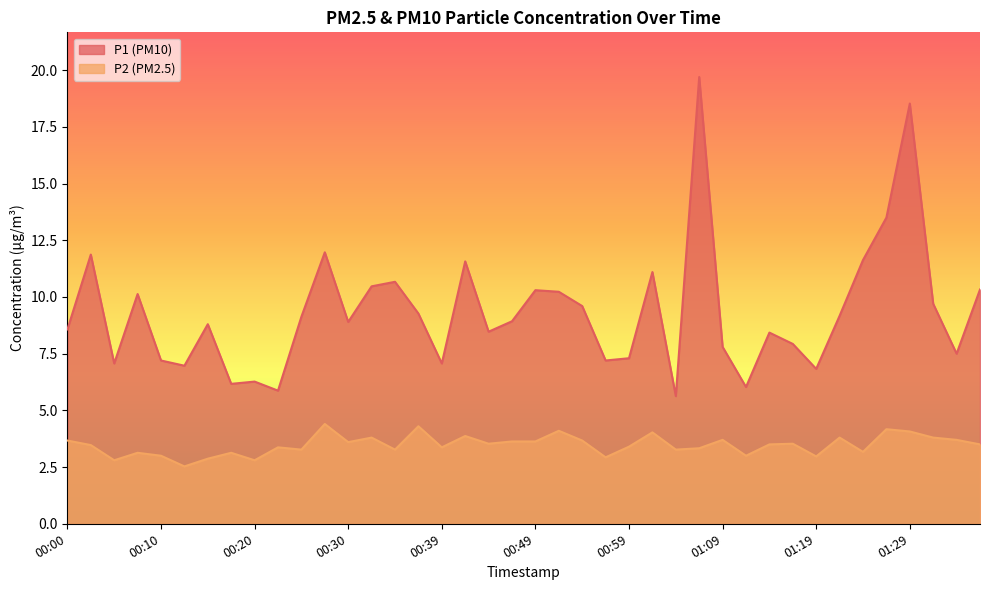

True or false: P2 and P1 cross at least once.

False